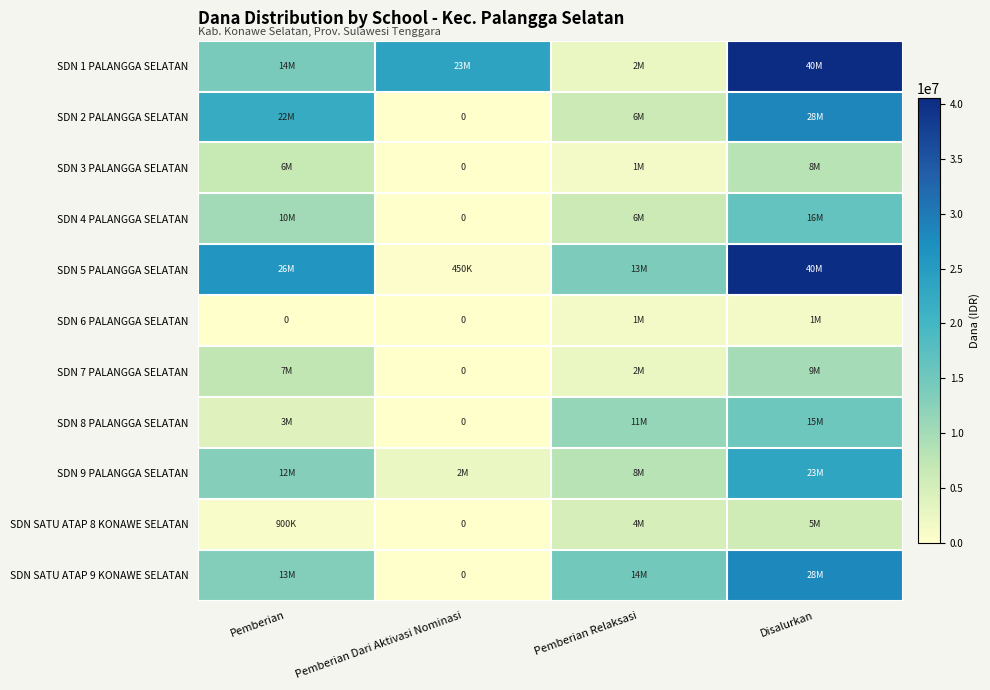

How many SDN 6 PALANGGA SELATAN values are between 0 and 1350000?

4